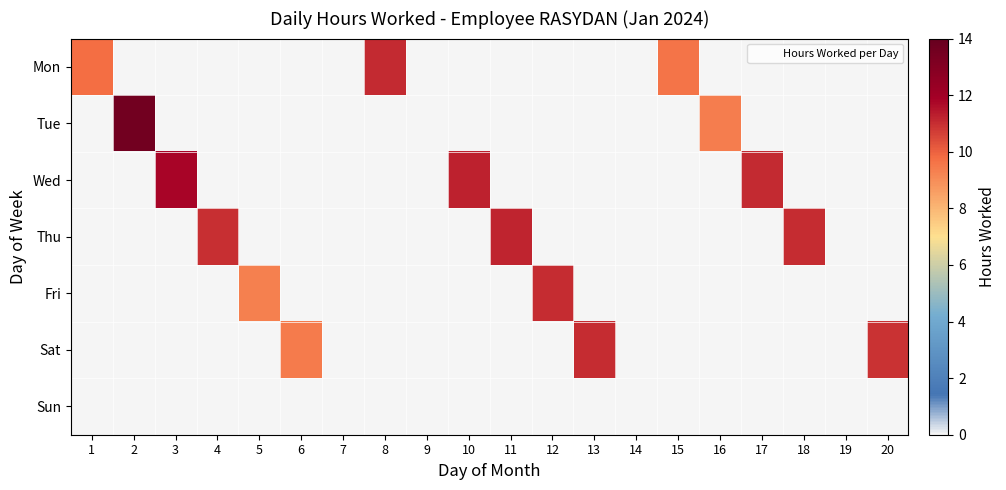

At which category is the sum across all series the highest?

2